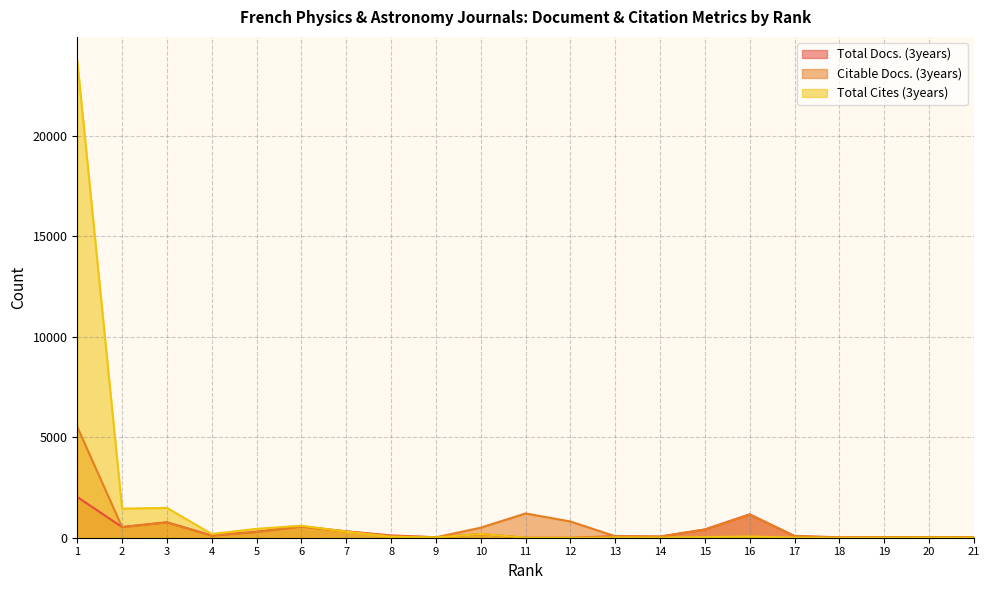

What is the sum of all Citable Docs. (3years) values?

12537